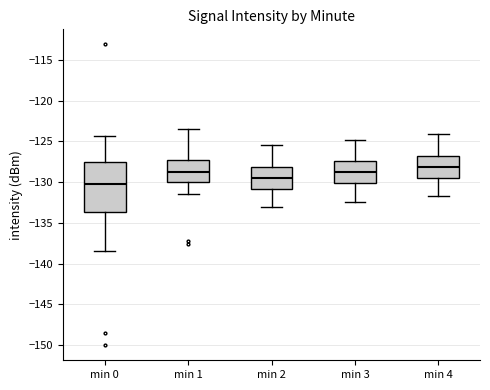

Which box's median line is the highest?

min 4